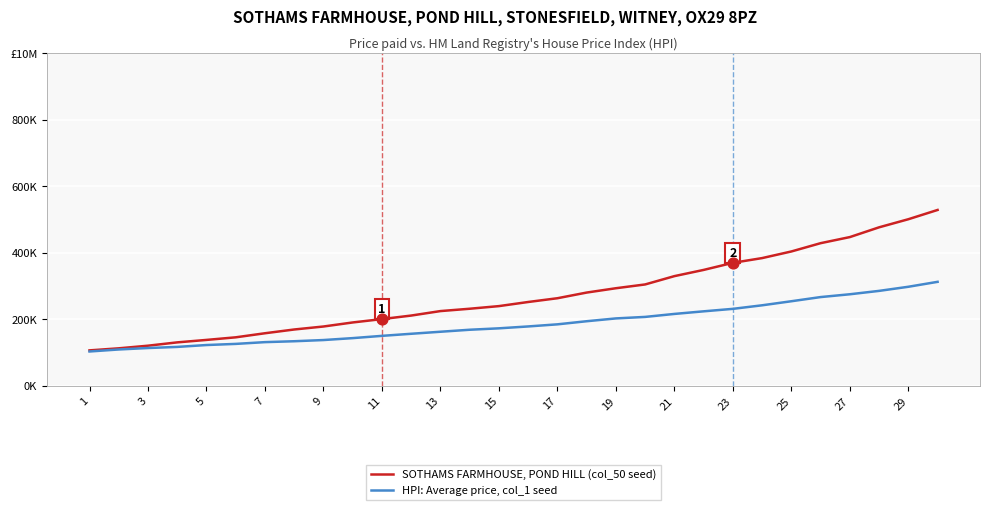

Does the chart have visible grid lines?

Yes